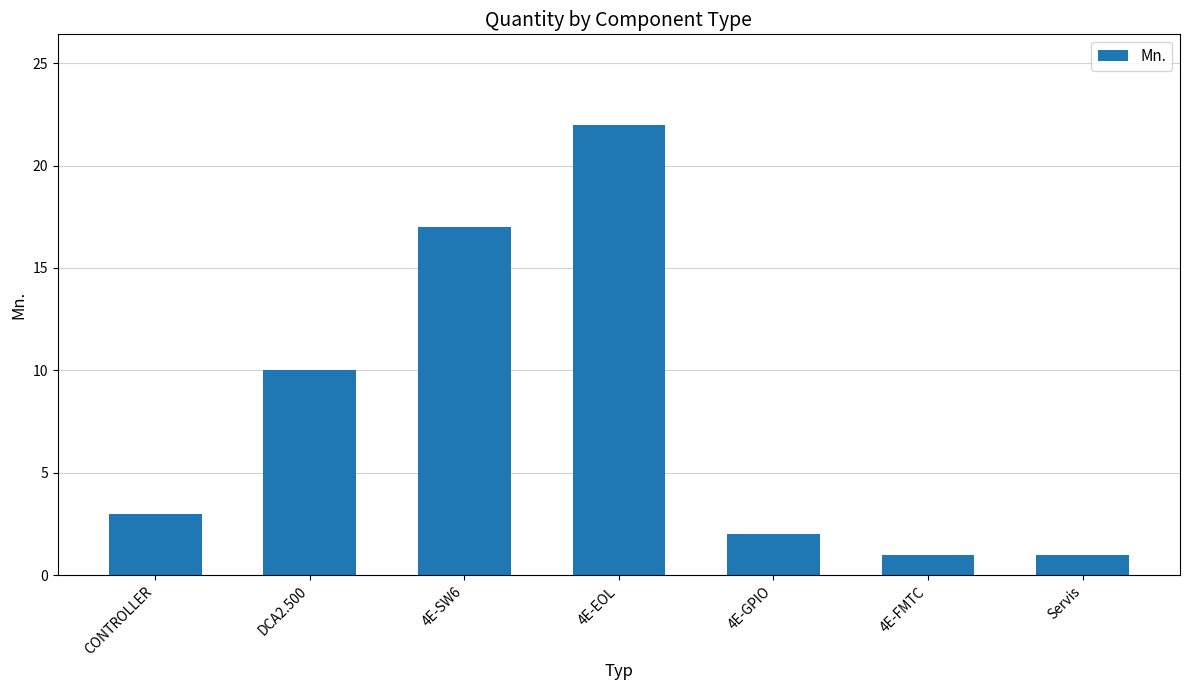

Is it true that the value at 4E-EOL is 6?

False